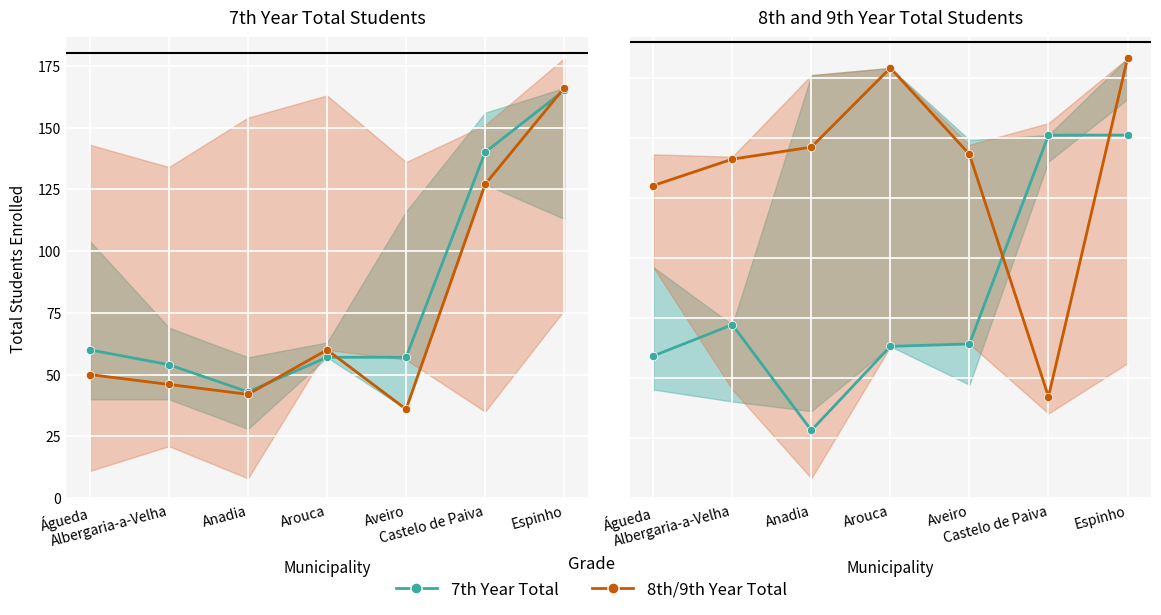

At how many categories does at least one series exceed 89?

7